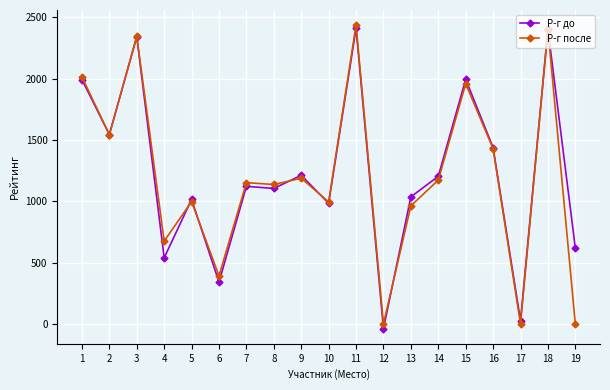

What is the difference between the maximum and minimum values in the Р-г до series?

2449